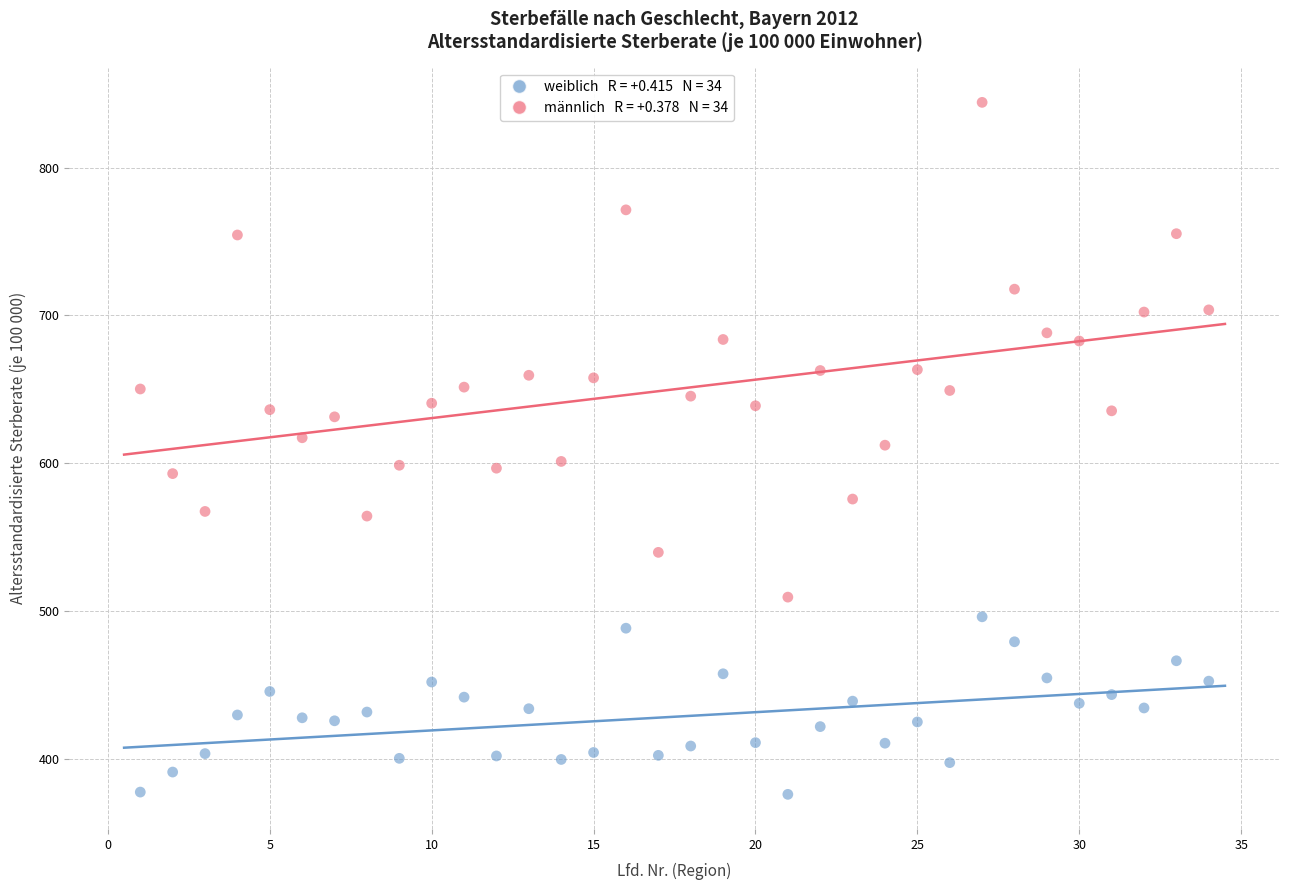

Across all data points, what is the range of X values (max minus min)?

33.0